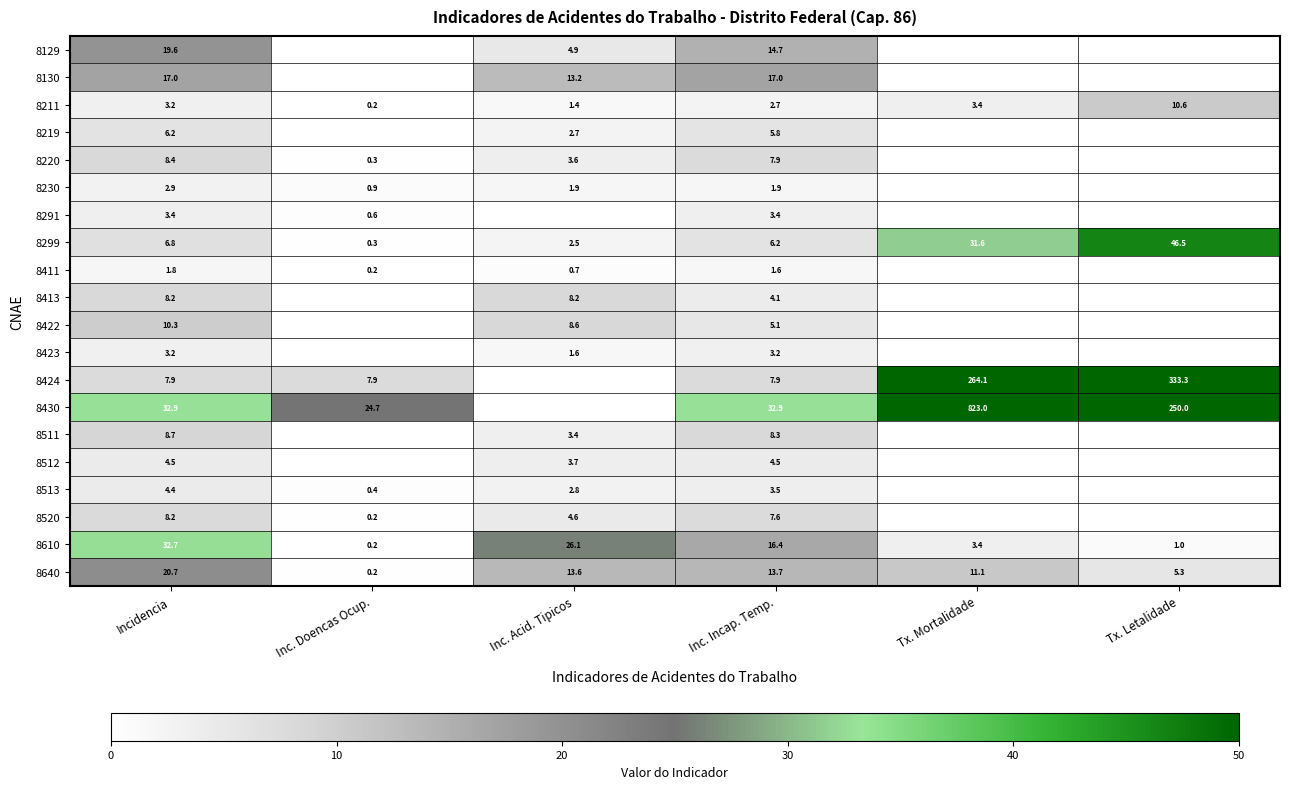

Is the value of 8220 at Inc. Incap. Temp. greater than the value of 8610 at Incidencia?

No